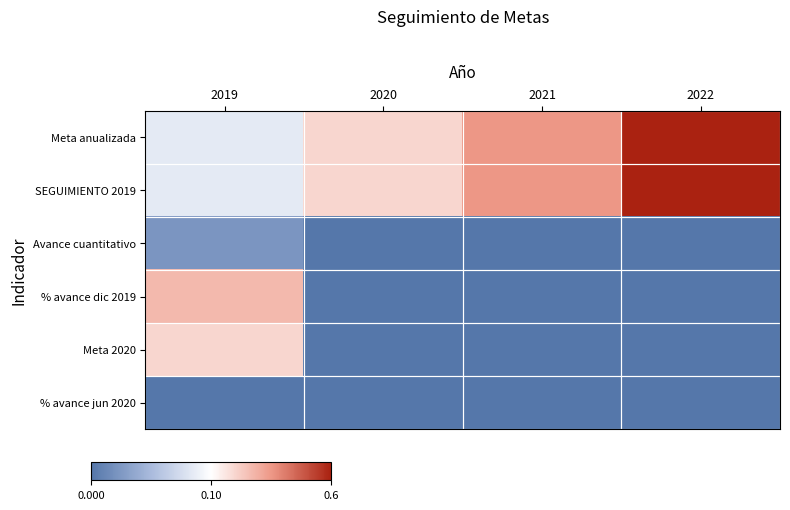

Rank the series at 2021 from lowest to highest value.

Avance cuantitativo, % avance dic 2019, Meta 2020, % avance jun 2020, Meta anualizada, SEGUIMIENTO 2019